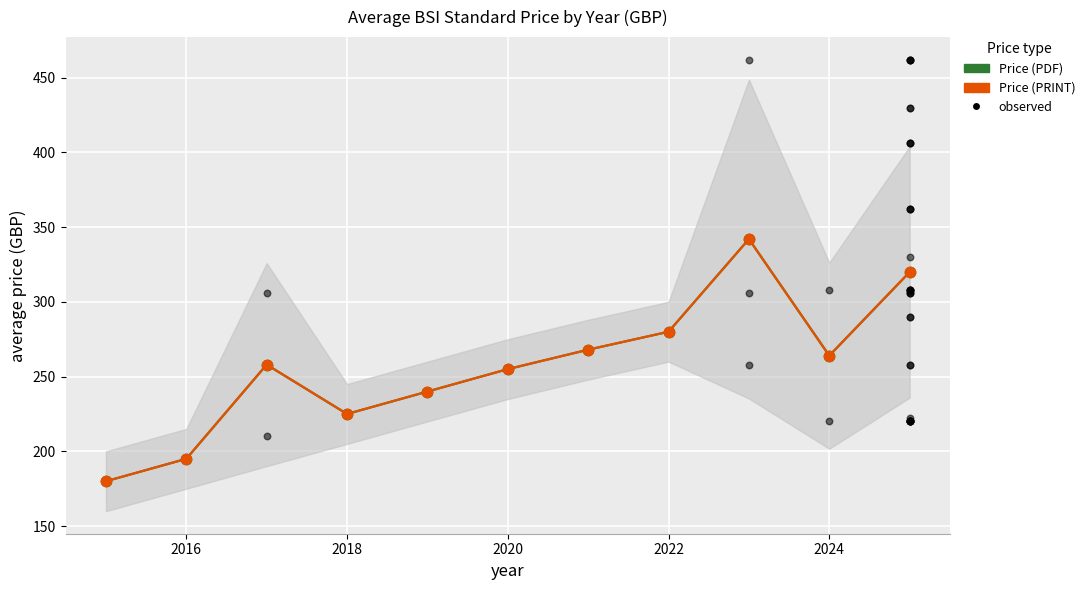

Which series reaches the minimum Y coordinate?

Price (PDF)